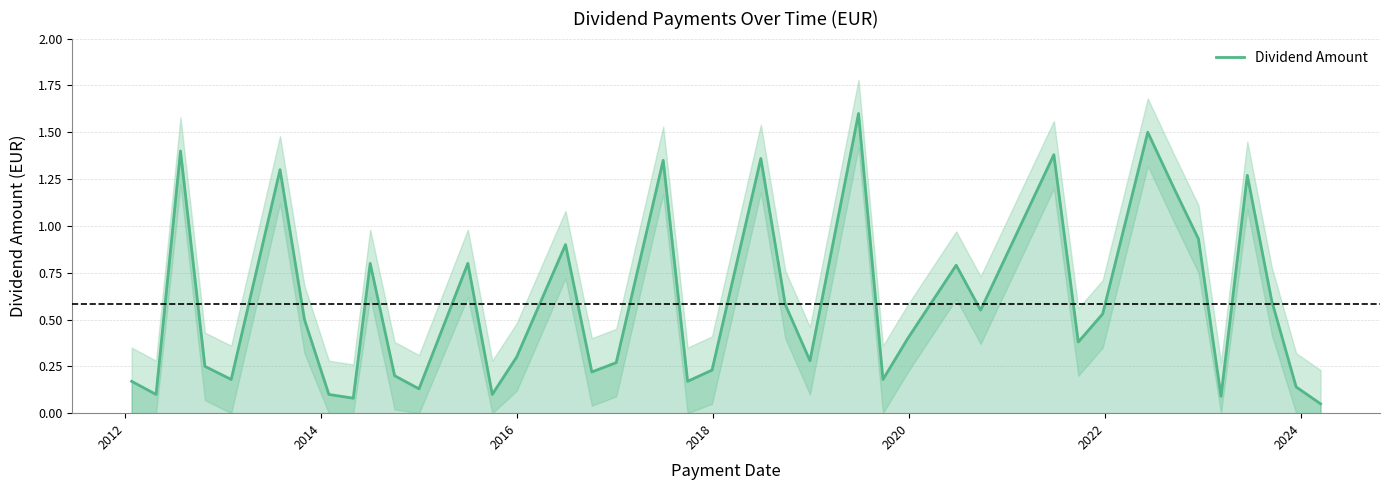

What is the maximum value for Dividend Amount?

1.6